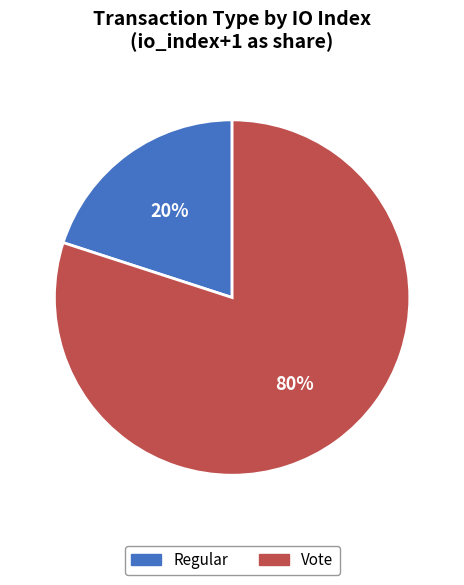

Does any single category account for the majority?

Yes